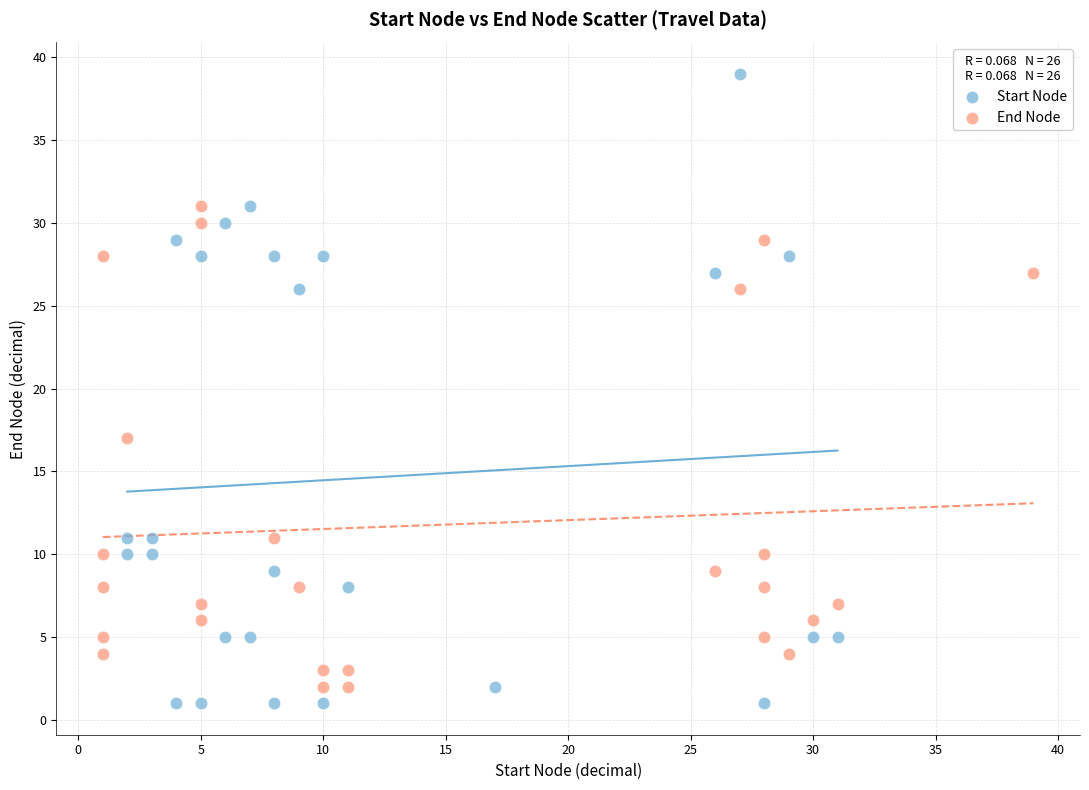

Which series contains the highest Y value?

Start Node